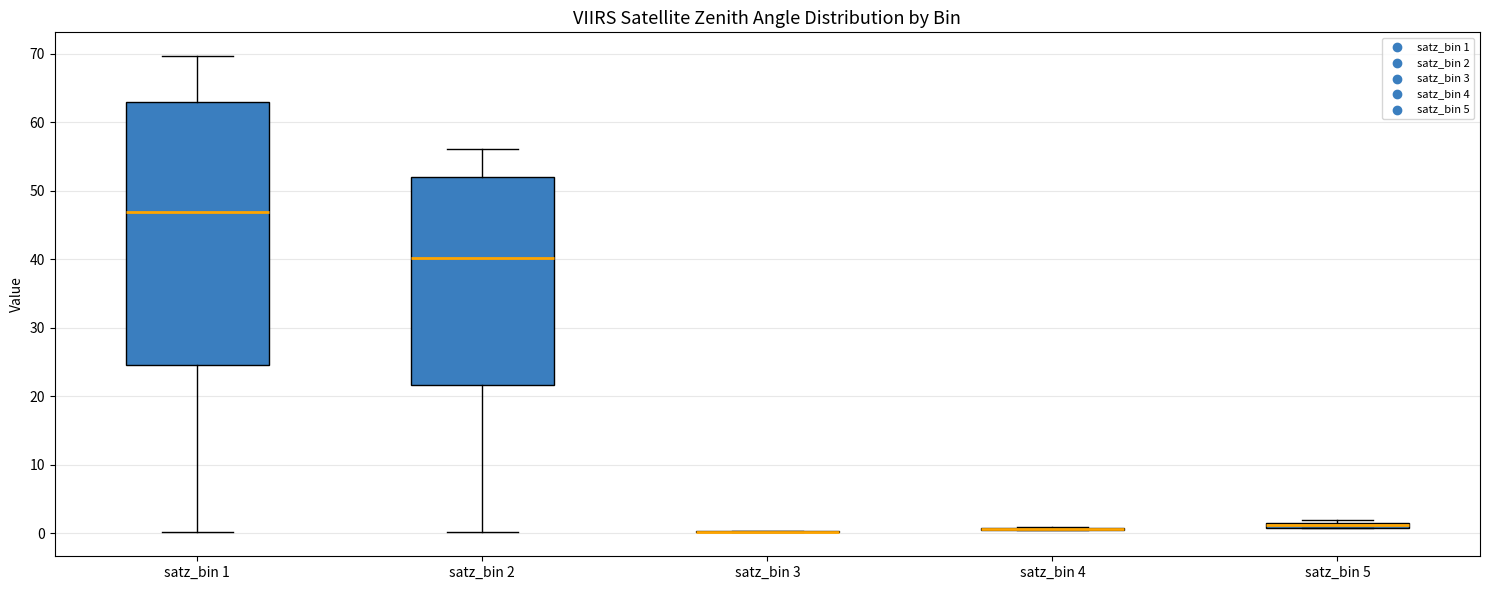

Where is the lower edge of the box for satz_bin 5 on the y-axis? The values are not printed on the chart, so give them approximately, as read against the axis.

1